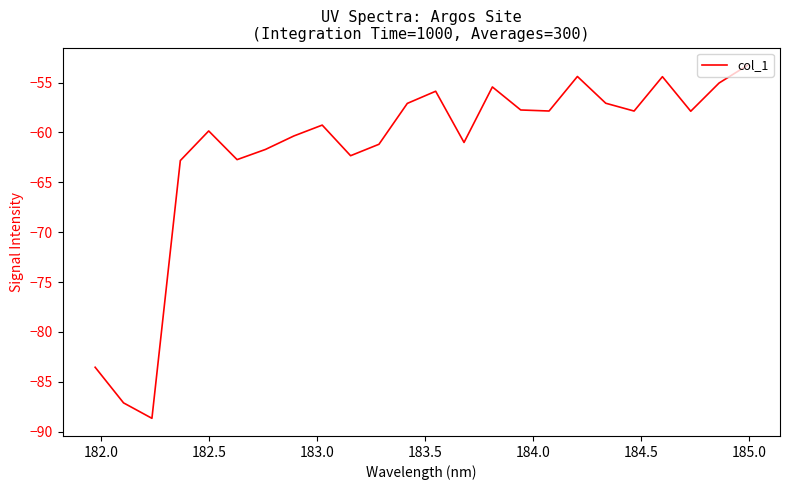

What is the smallest value displayed?

-88.7